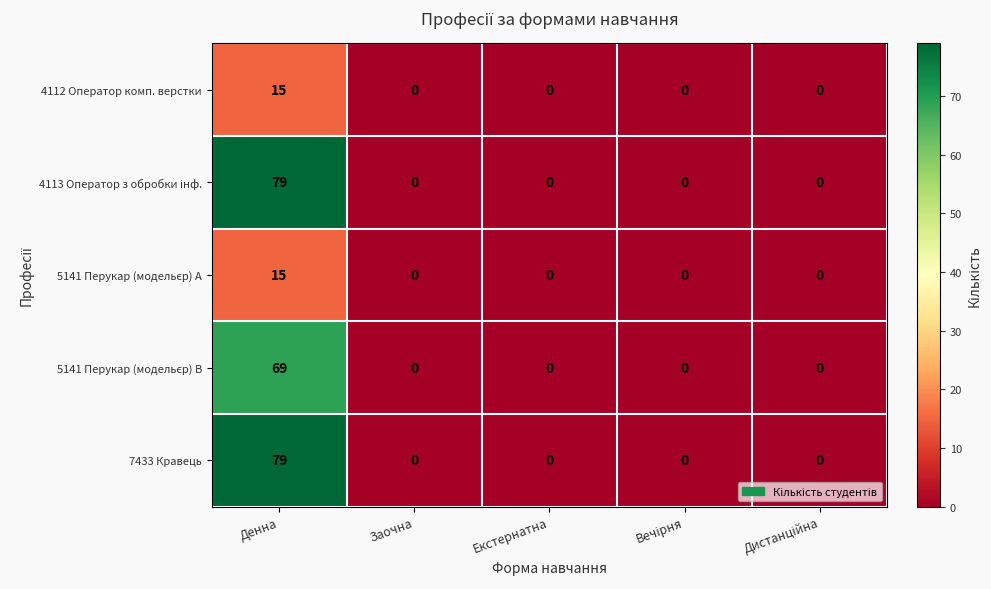

The value of 7433 Кравець at Денна is 79. True or false?

True